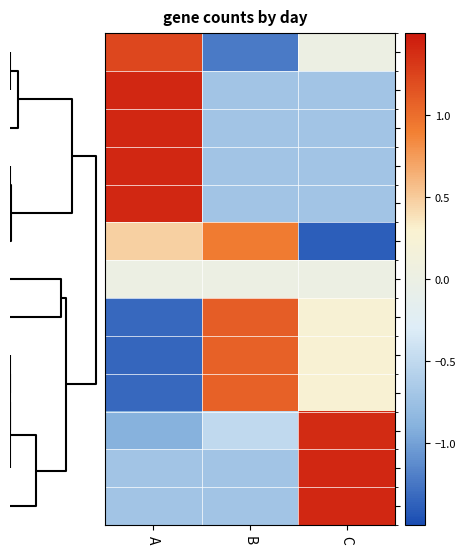

Reading right to left, what are all the values shown in this chart?

193: C=0.0	B=-1.2	A=1.2
312: C=-0.7	B=-0.7	A=1.4
287: C=-0.7	B=-0.7	A=1.4
199: C=-0.7	B=-0.7	A=1.4
268: C=-0.7	B=-0.7	A=1.4
197: C=-1.4	B=0.9	A=0.5
313: C=0.0	B=0.0	A=0.0
212: C=0.2	B=1.1	A=-1.3
191: C=0.3	B=1.1	A=-1.3
200: C=0.3	B=1.1	A=-1.3
263: C=1.4	B=-0.5	A=-0.9
221: C=1.4	B=-0.7	A=-0.7
310: C=1.4	B=-0.7	A=-0.7